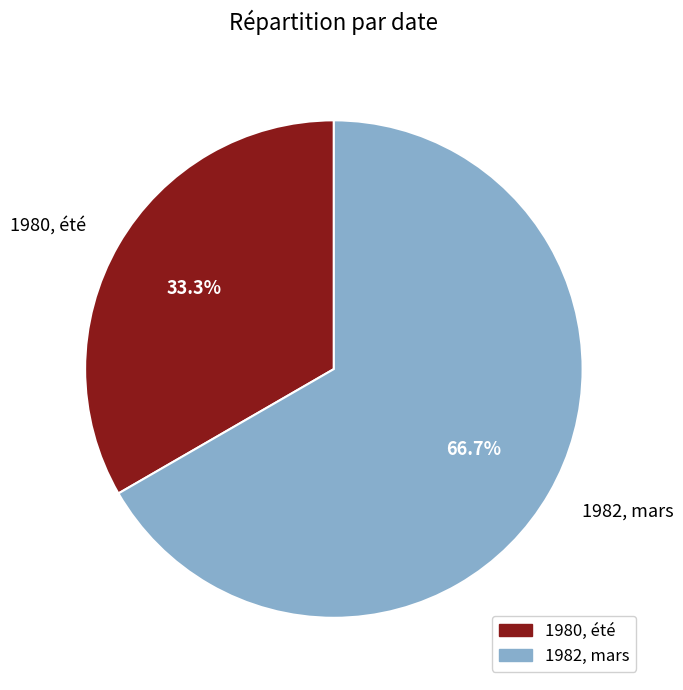

How many slices are in this pie chart?

2